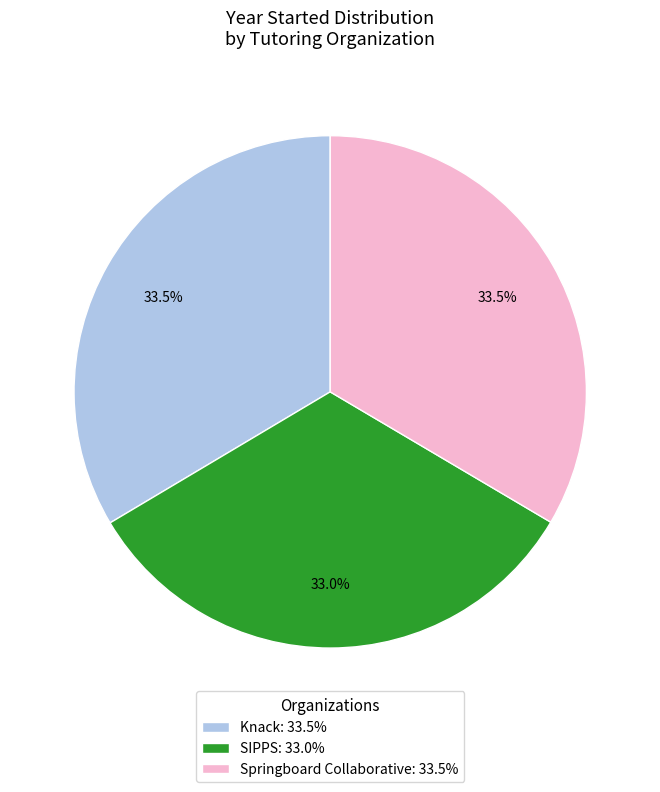

Combined, what portion of the pie is Springboard Collaborative: 33.5% and Knack: 33.5%?

67.0%